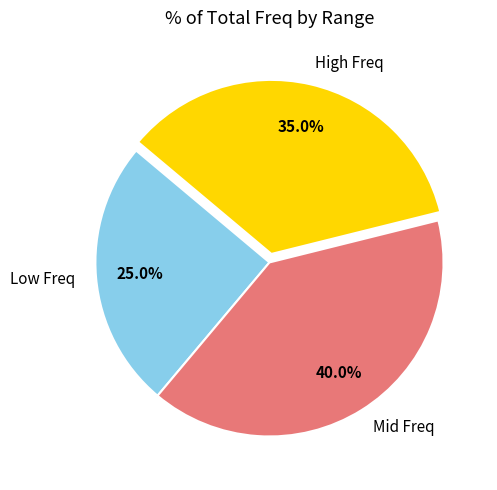

Which has a higher value, Low Freq or Mid Freq?

Mid Freq